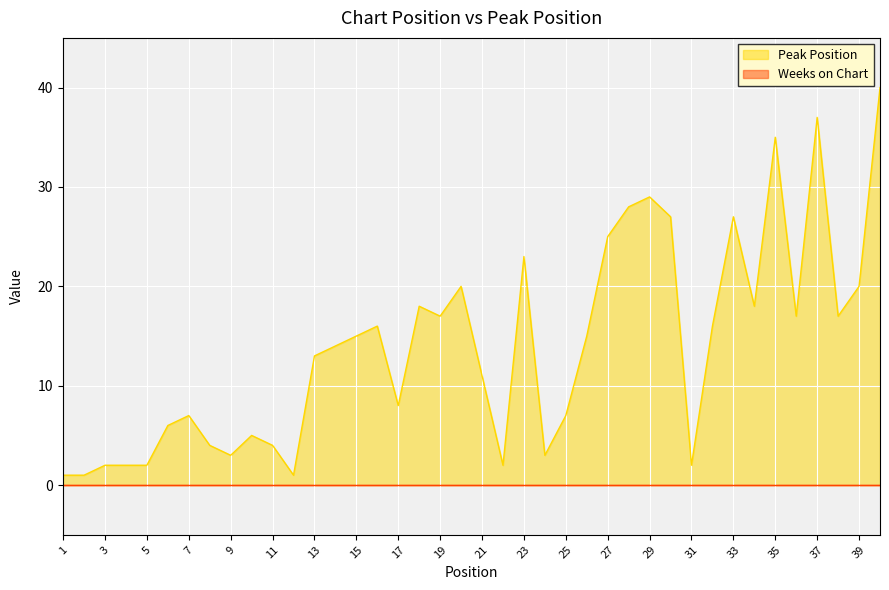

How many points are lower than both their immediate neighbors (excluding endpoints)?

10